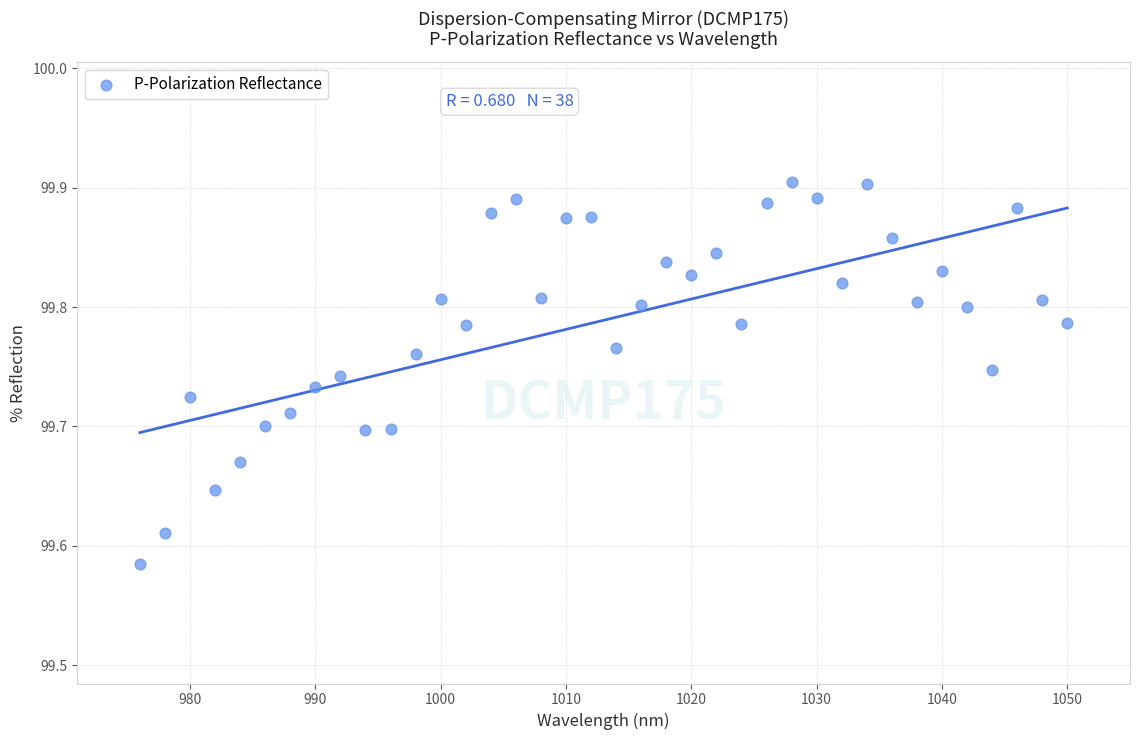

What is the range of Y values (max minus min)?

0.3